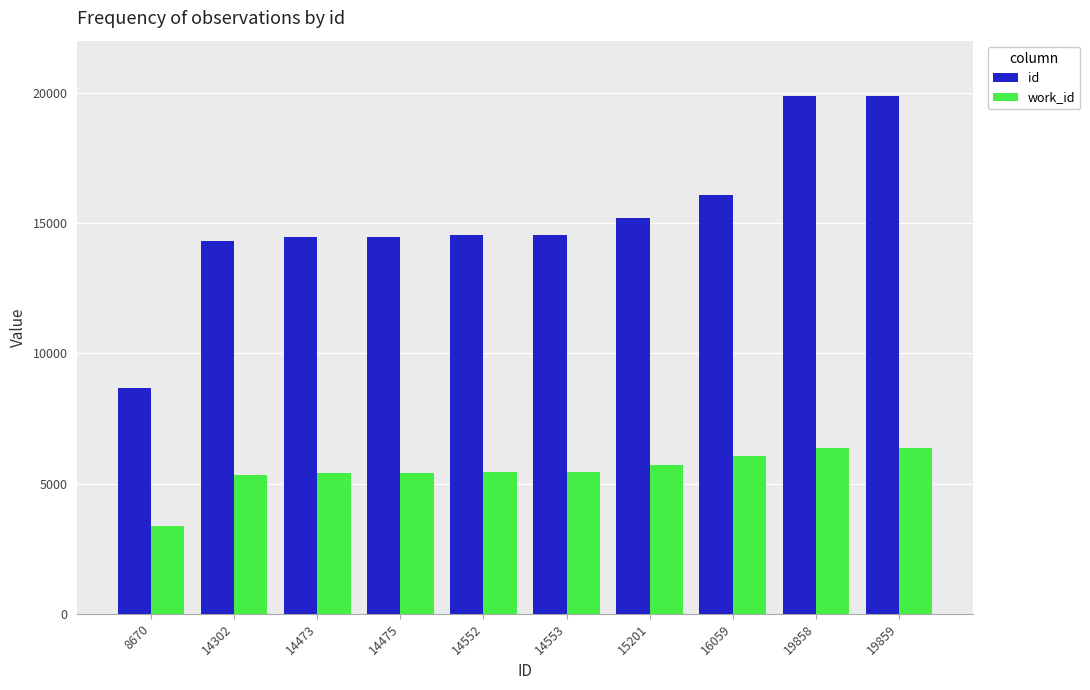

List the series in order of their peak value, highest first.

id, work_id